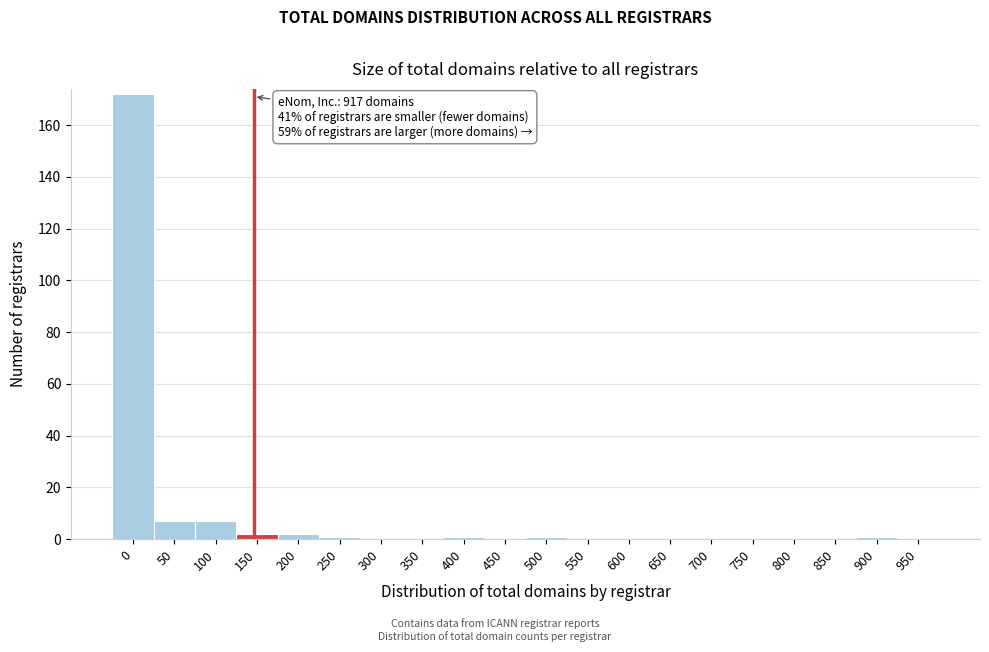

Reading left to right, extract all data points from this chart.

0=172	50=7	100=7	150=2	200=2	250=1	300=0	350=0	400=1	450=0	500=1	550=0	600=0	650=0	700=0	750=0	800=0	850=0	900=1	950=0